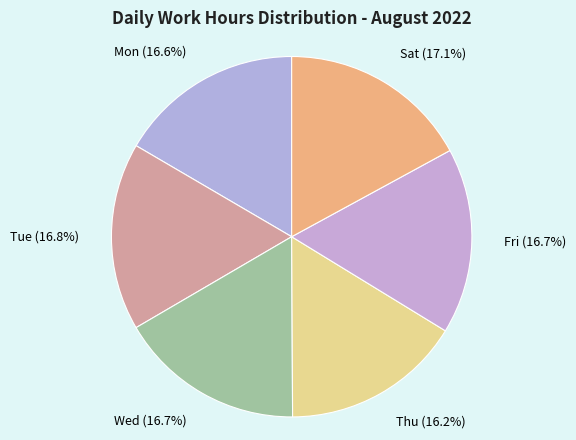

Approximately how many times larger is the value at Sat (17.1%) compared to Tue (16.8%)?

1.0